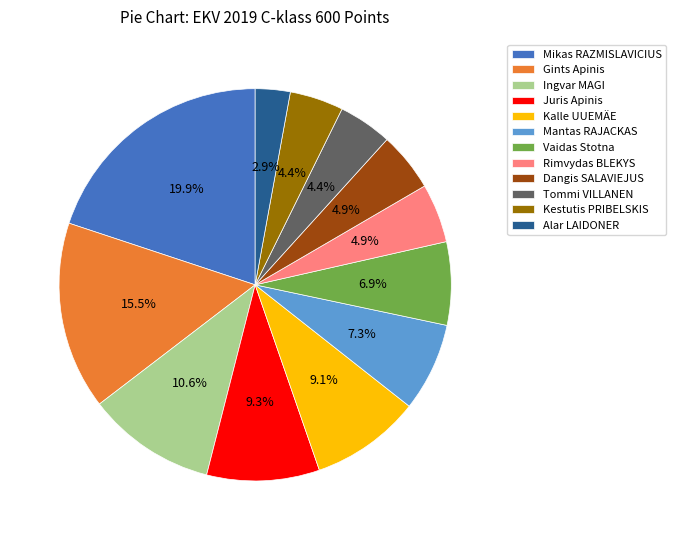

What percentage is NOT represented by Ingvar MAGI?

89.4%